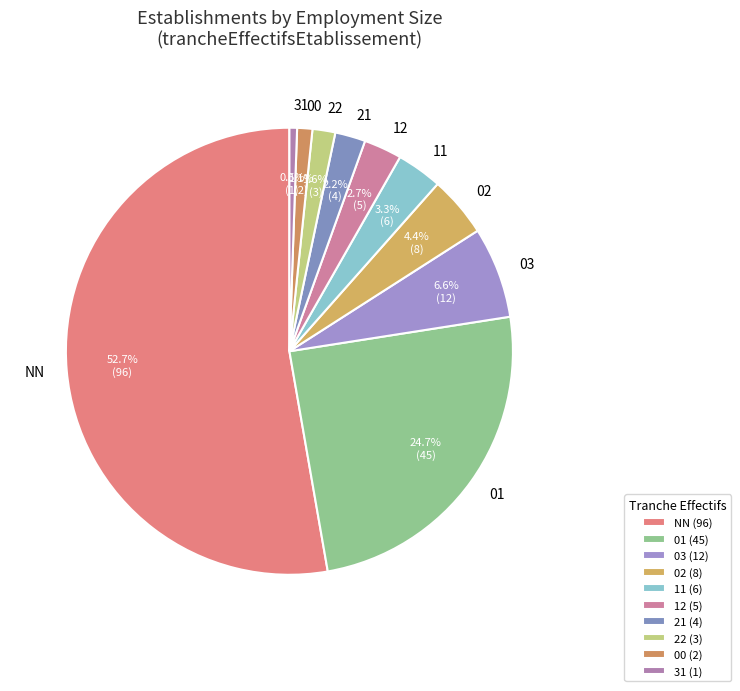

To the nearest percent, what is the difference between the 21 and 22 slice percentages?

1%